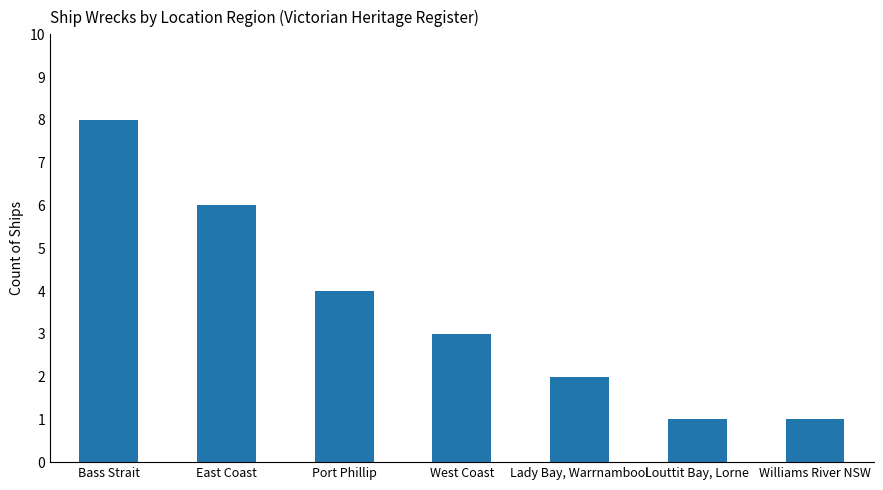

The value at East Coast is 9. True or false?

False